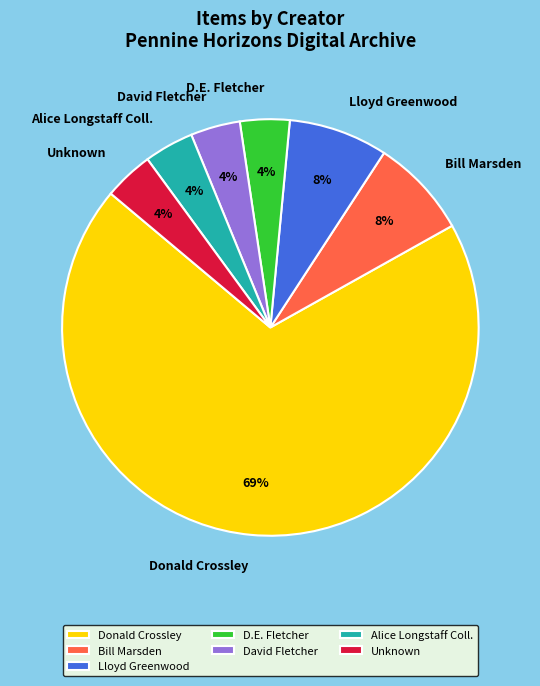

True or false: Bill Marsden accounts for 8% of the total.

True